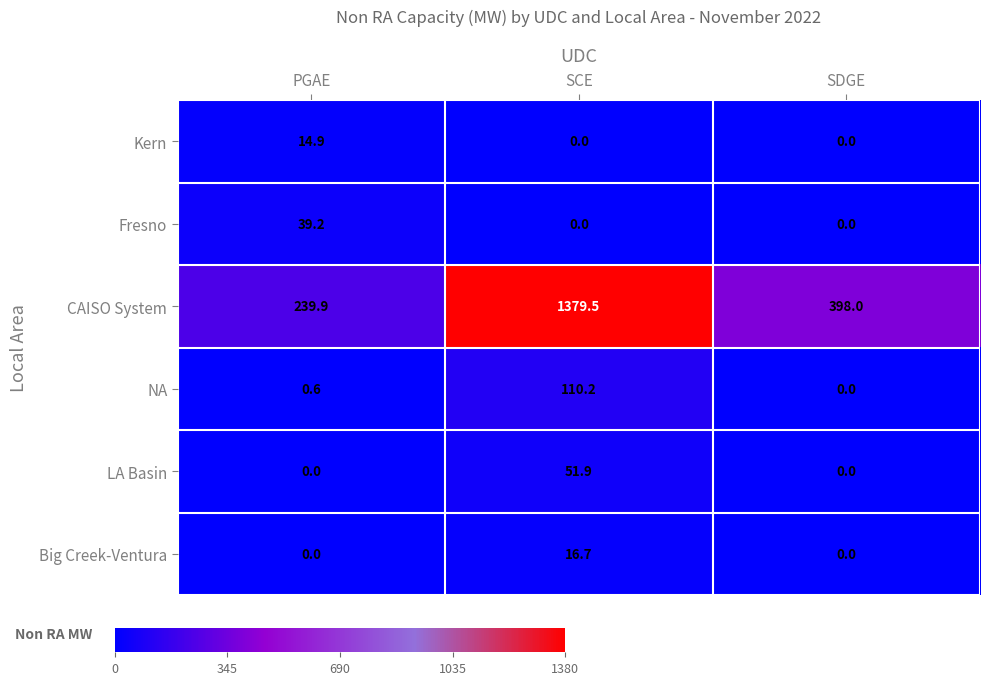

What is the difference between the Fresno values at SCE and PGAE?

39.2